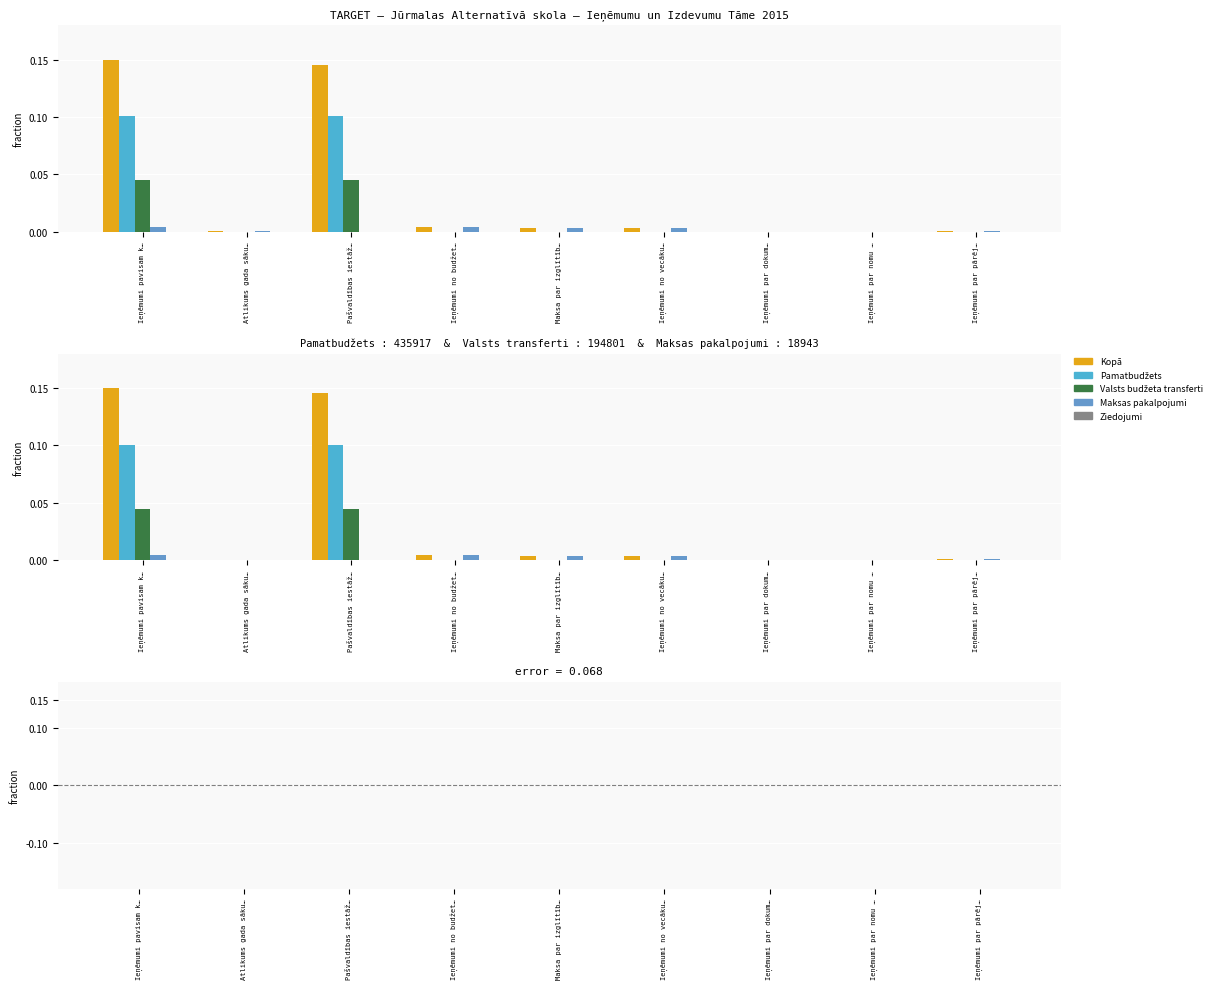

Where is Pamatbudžets nearest to the value 0?

Atlikums gada sāku…